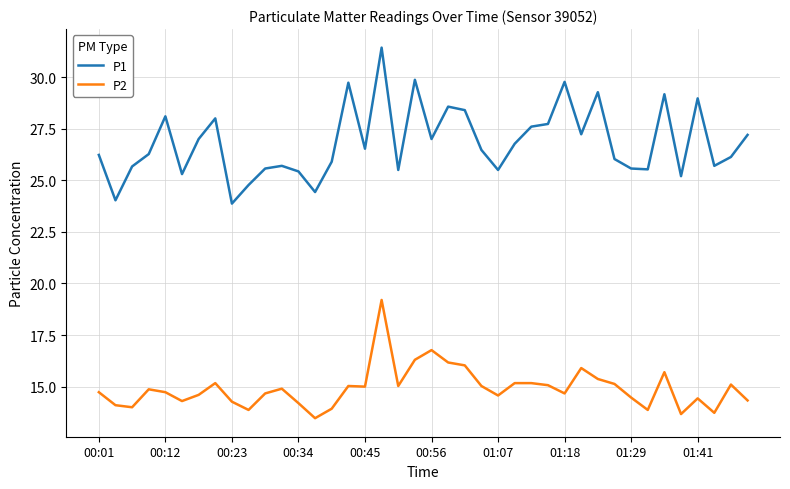

List the series in order of their peak value, highest first.

P1, P2